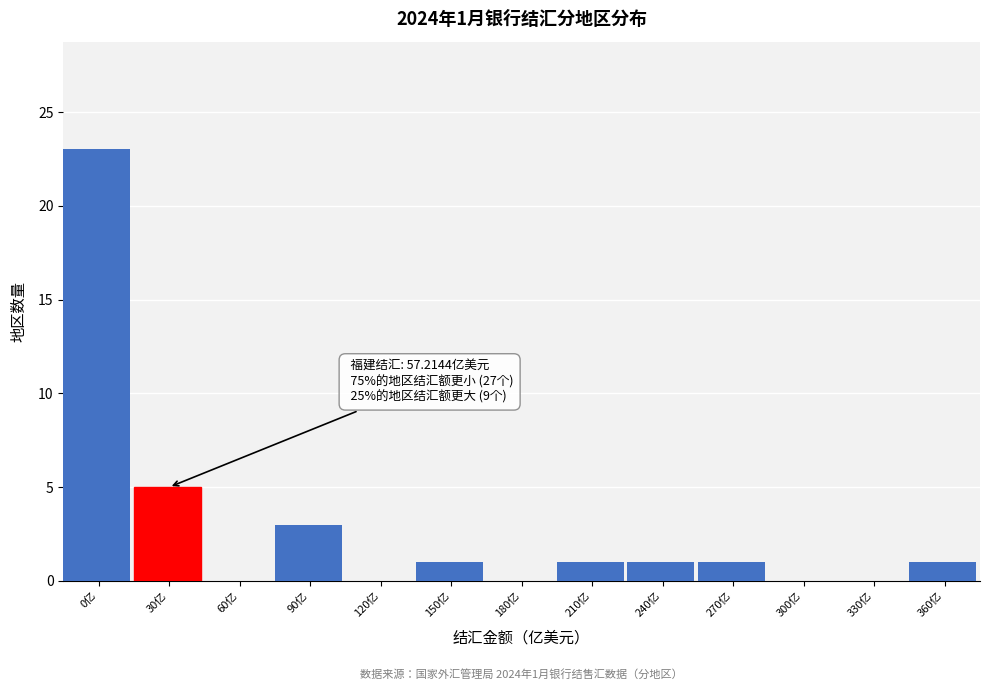

Reading right to left, extract all data points from this chart.

360亿=1	330亿=0	300亿=0	270亿=1	240亿=1	210亿=1	180亿=0	150亿=1	120亿=0	90亿=3	60亿=0	30亿=5	0亿=23